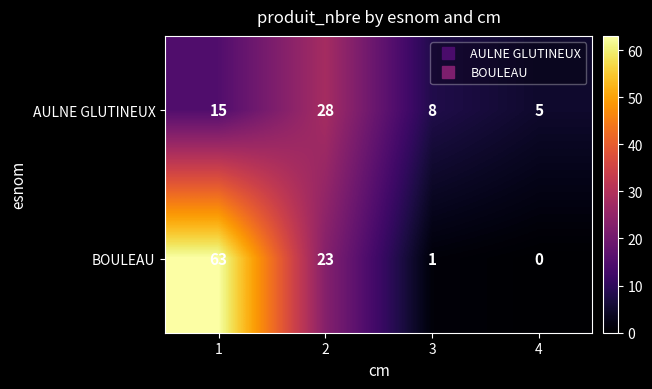

True or false: AULNE GLUTINEUX has a value of 8 at 3.

True